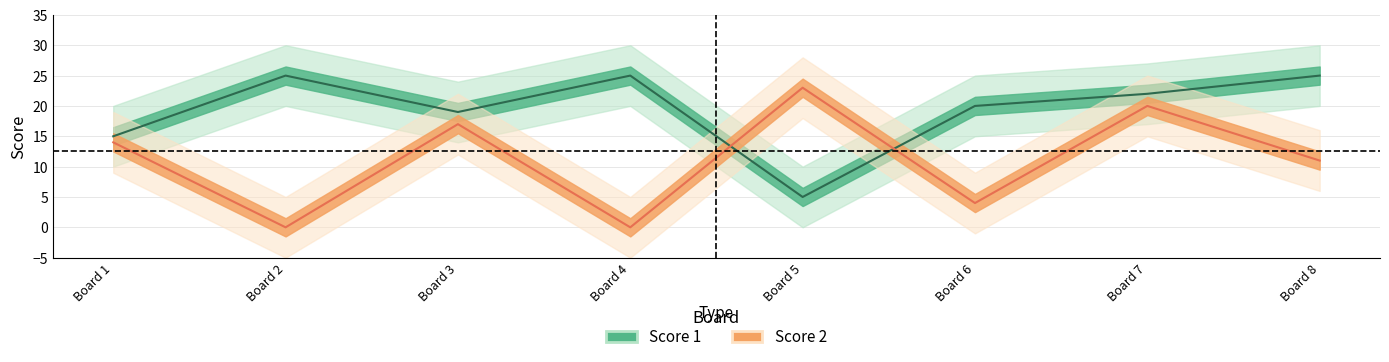

What are all the series names shown in the legend?

Score 1, Score 2